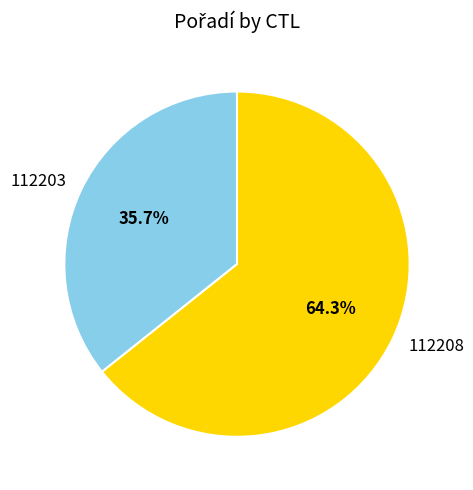

Is it true that 112208 is 64% of the pie?

True